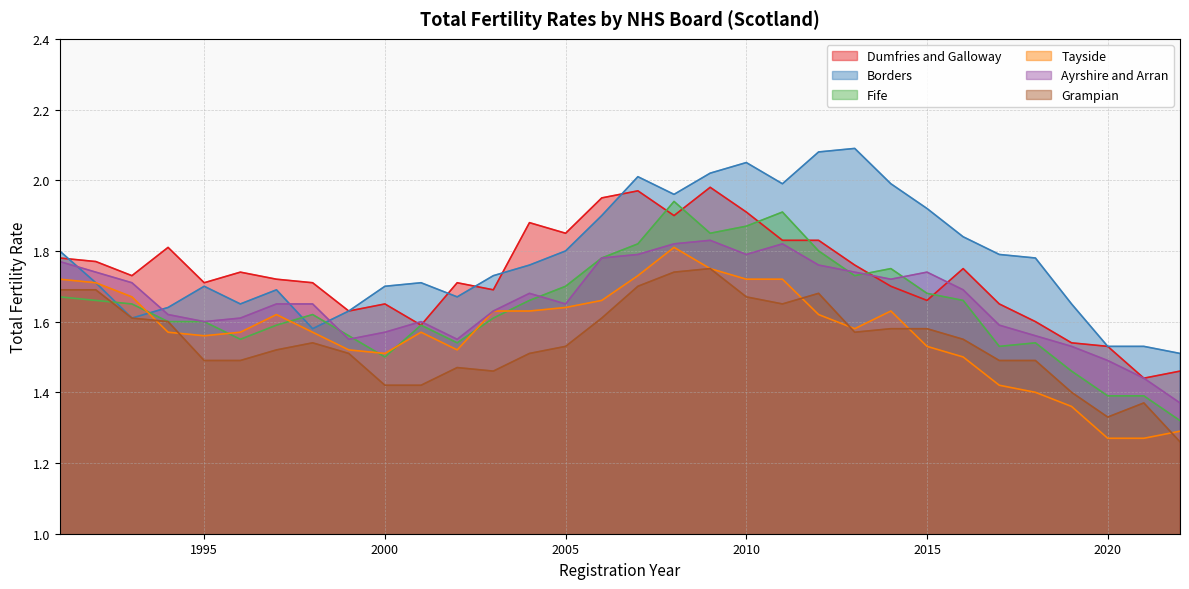

How many intersections are there between Tayside and Fife?

7